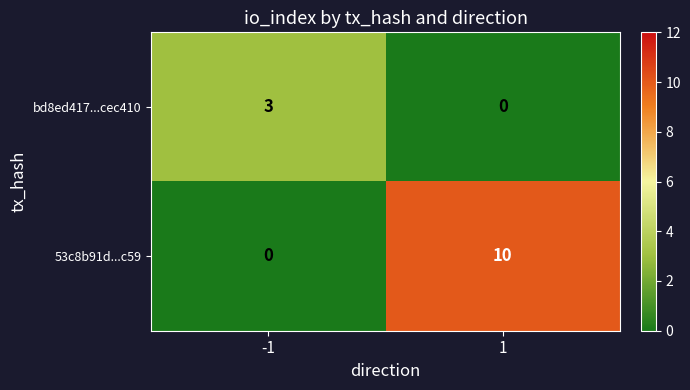

What is the difference between the highest and lowest values at -1?

3